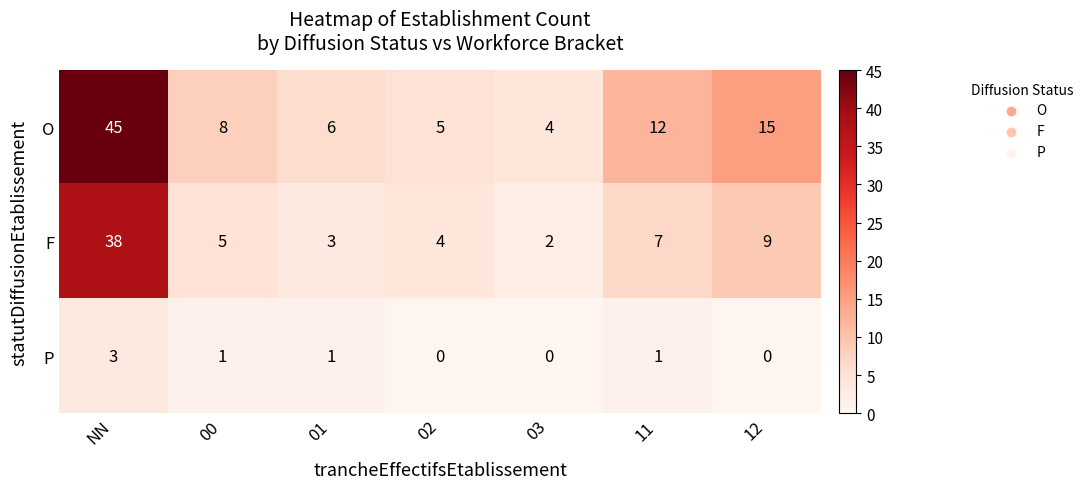

Reading left to right, transcribe all the data shown in this chart.

O: 45	8	6	5	4	12	15
F: 38	5	3	4	2	7	9
P: 3	1	1	0	0	1	0